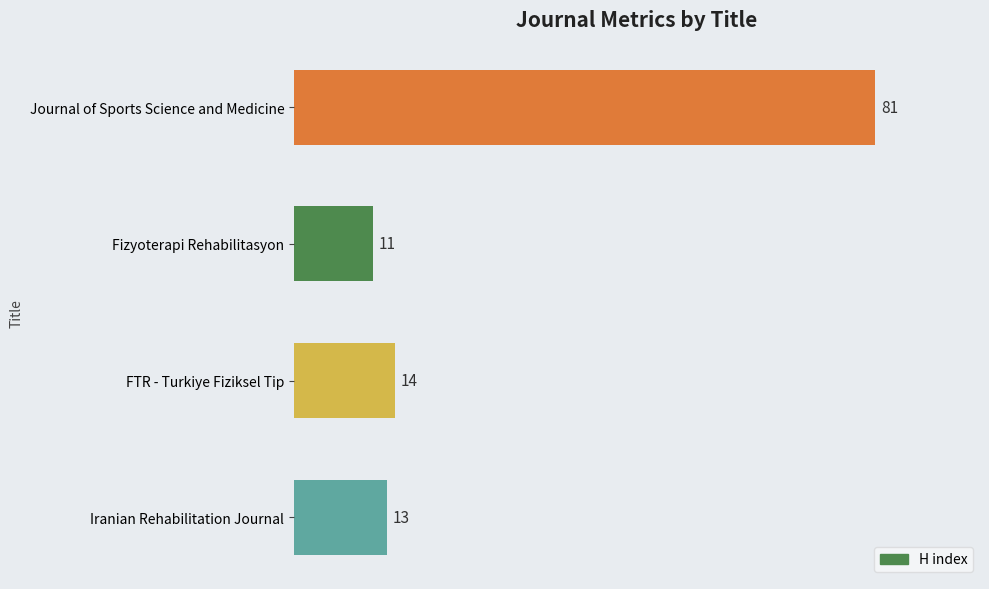

Reading top to bottom, what are all the values shown in this chart?

81	11	14	13